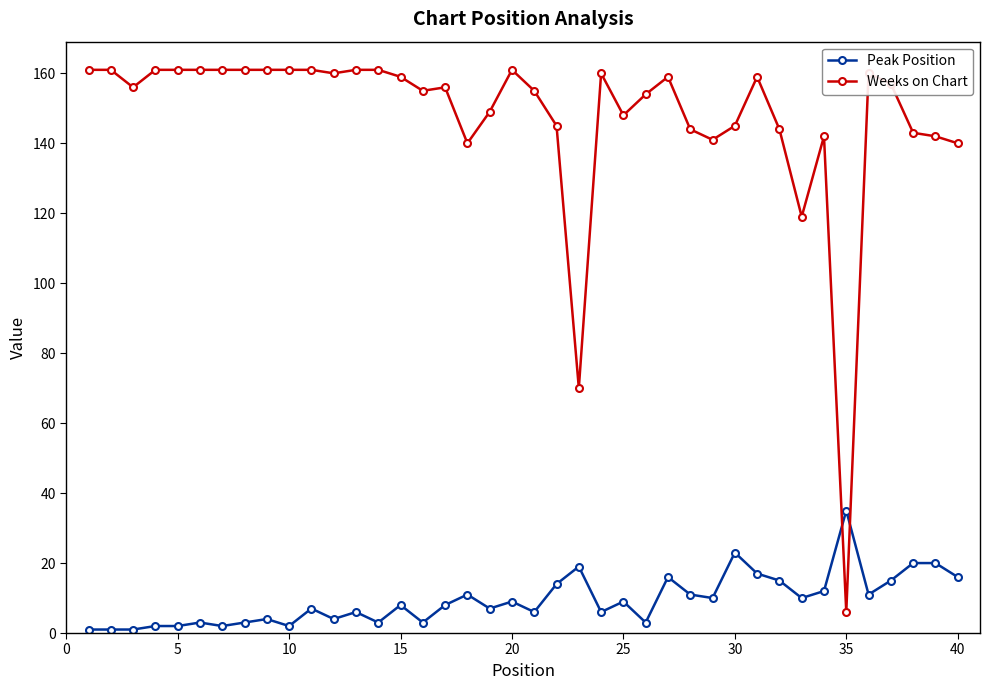

Which series has the widest spread of values?

Weeks on Chart